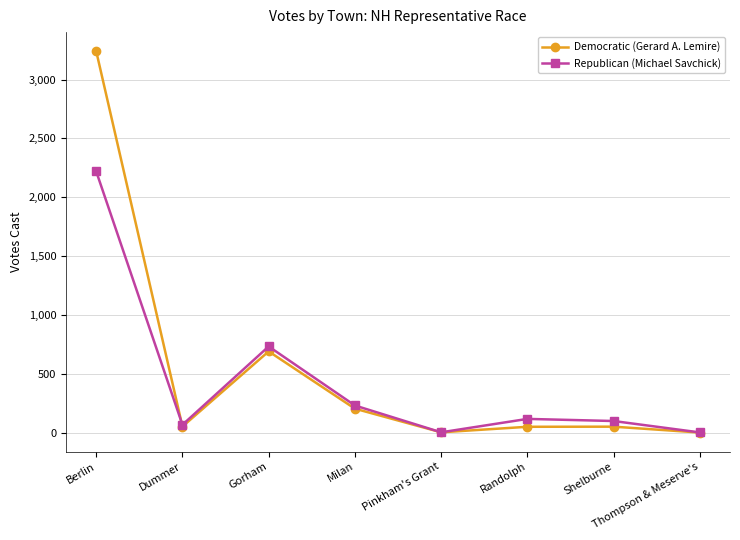

What is the difference between the maximum and second lowest values in the Democratic (Gerard A. Lemire) series?

3240